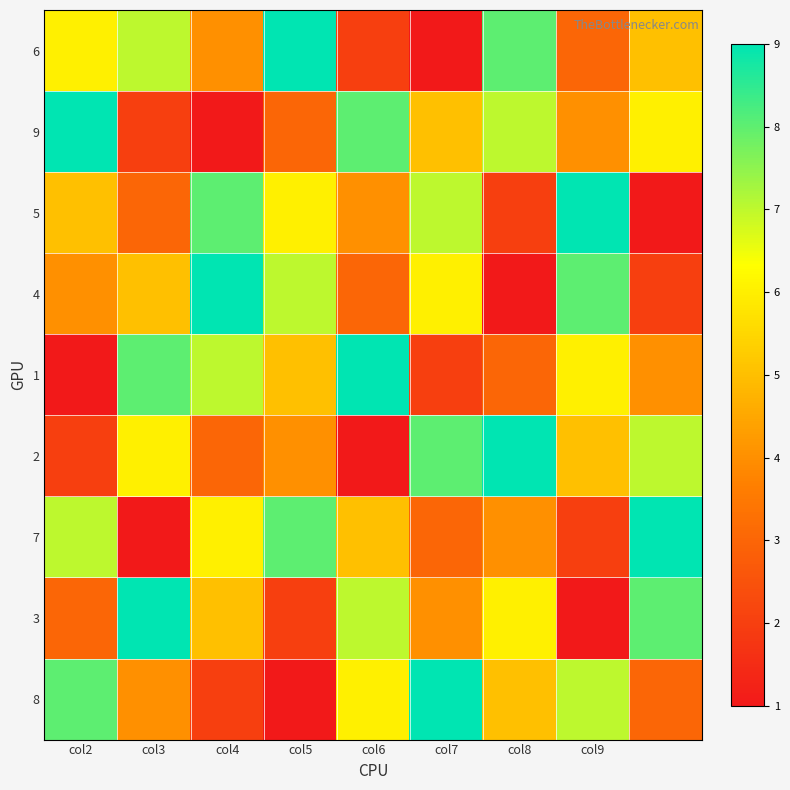

List the series in order of their peak value, lowest first.

6, 9, 5, 4, 1, 2, 7, 3, 8